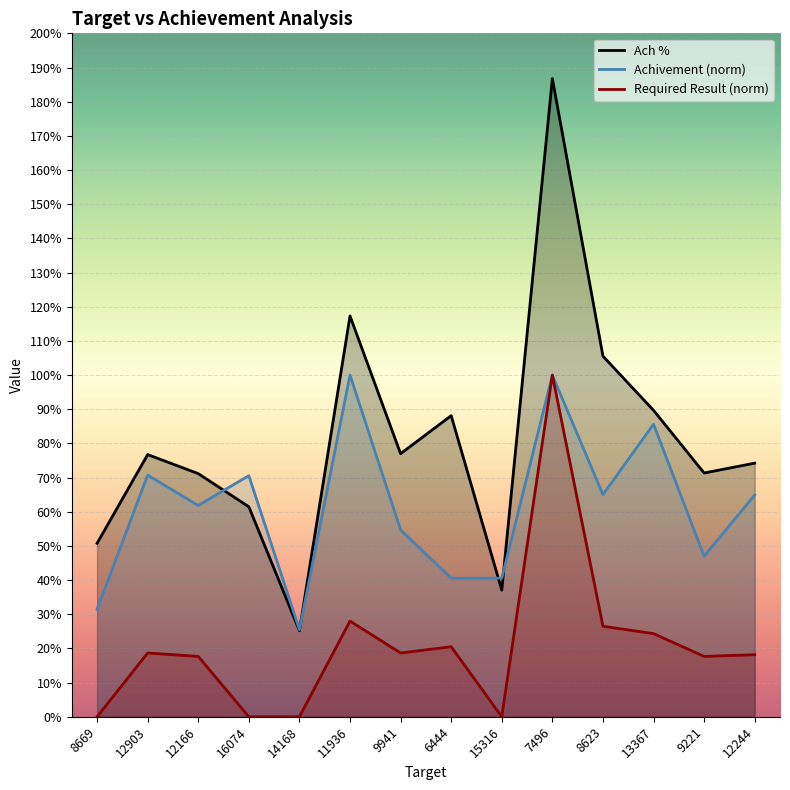

What is the label of the 9th point from the left?

15316